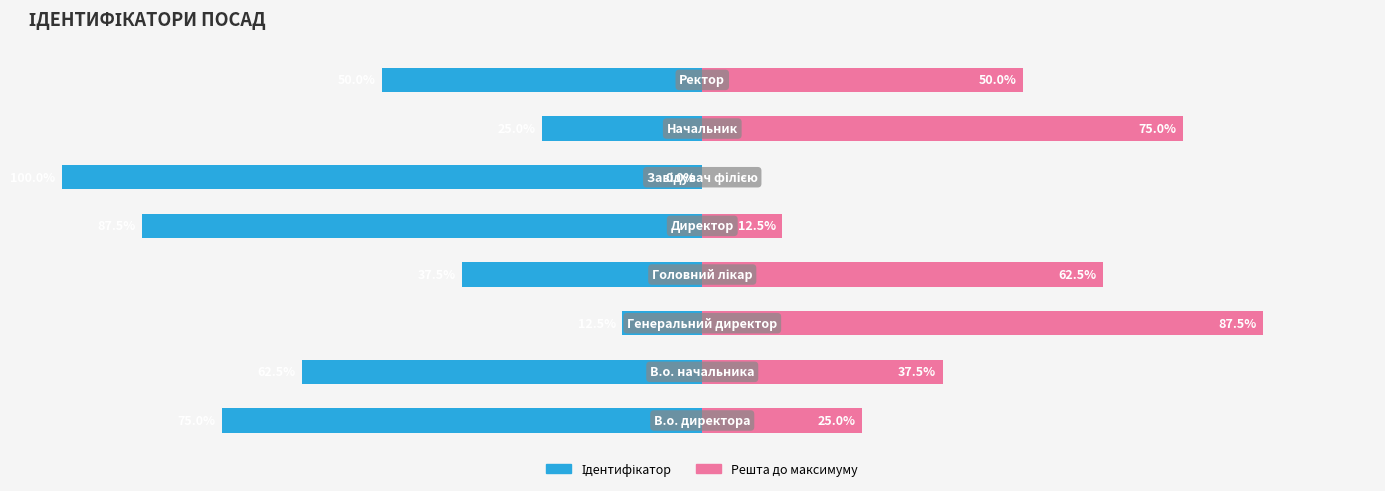

What are all the series names shown in the legend?

Ідентифікатор, Решта до максимуму